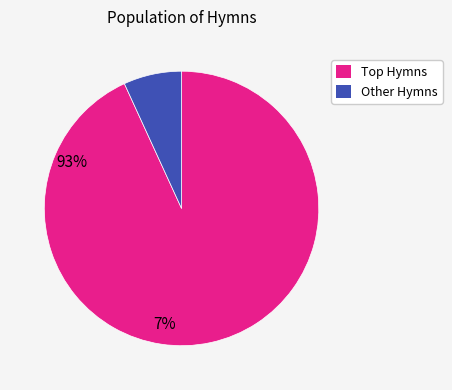

Is there a majority slice in this chart?

Yes